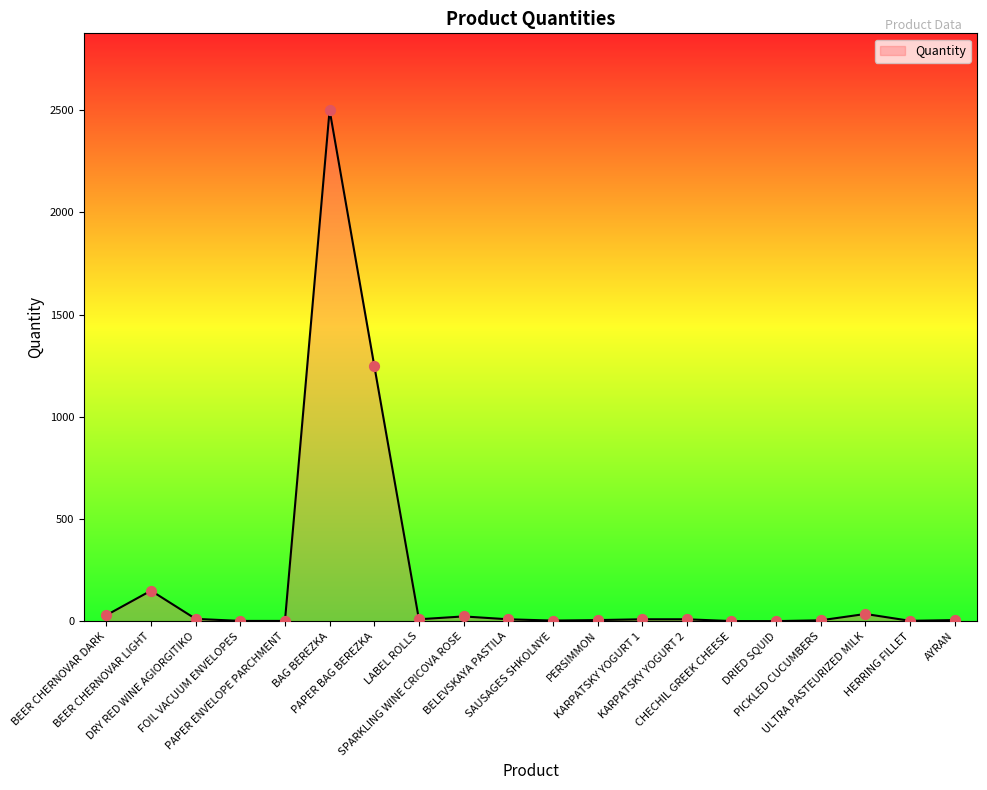

What is the change in value from PERSIMMON to HERRING FILLET?

-3.6